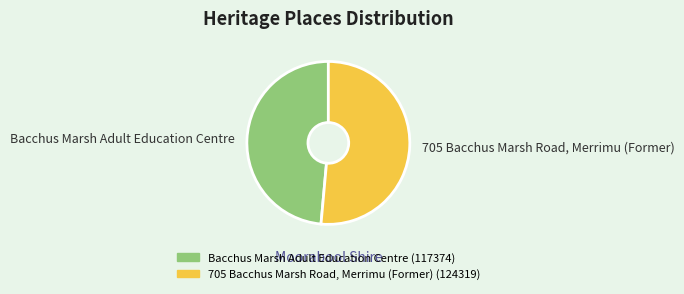

True or false: 705 Bacchus Marsh Road, Merrimu (Former) (124319) accounts for 51% of the total.

True